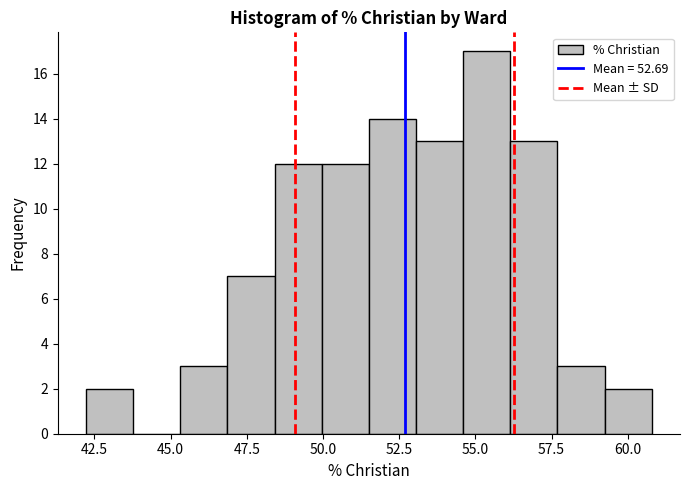

Around what value on the x-axis is the tallest bar? Give the approximate position of its centre, as read against the axis.

55.5